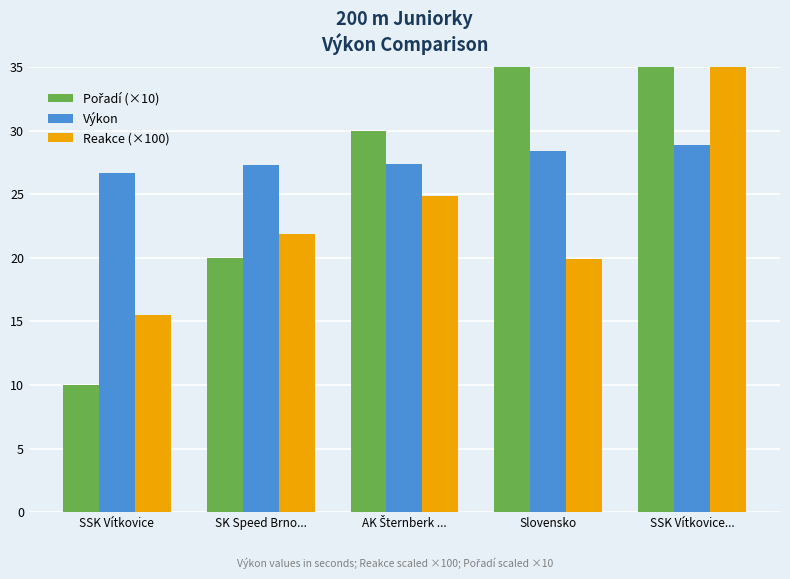

The value of Reakce (×100) at SSK Vítkovice... is 35.5. True or false?

True